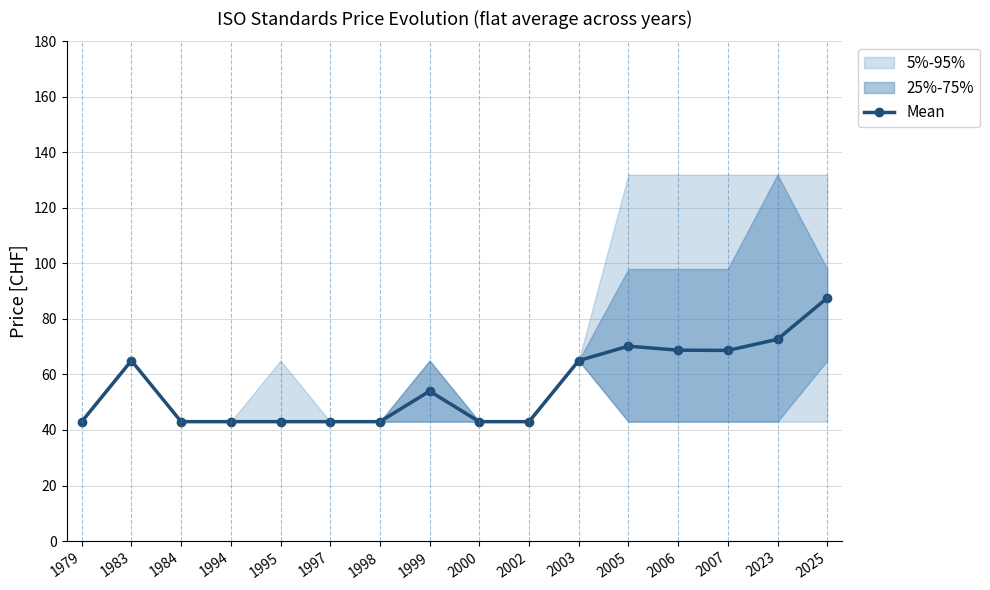

List the labels in order of value, largest first.

2025, 2023, 2005, 2006, 2007, 1983, 2003, 1999, 1979, 1984, 1994, 1995, 1997, 1998, 2000, 2002